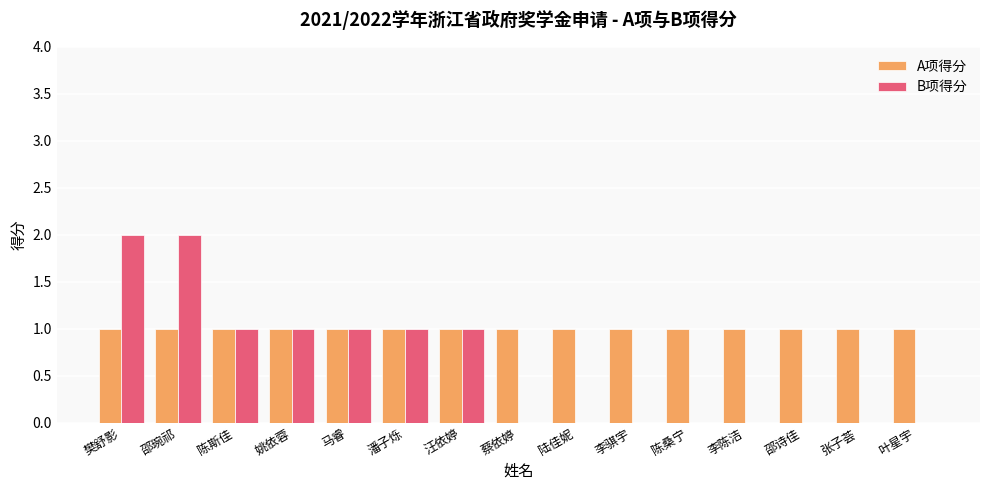

True or false: B项得分 has a value of 2 at 邵琬祁.

True